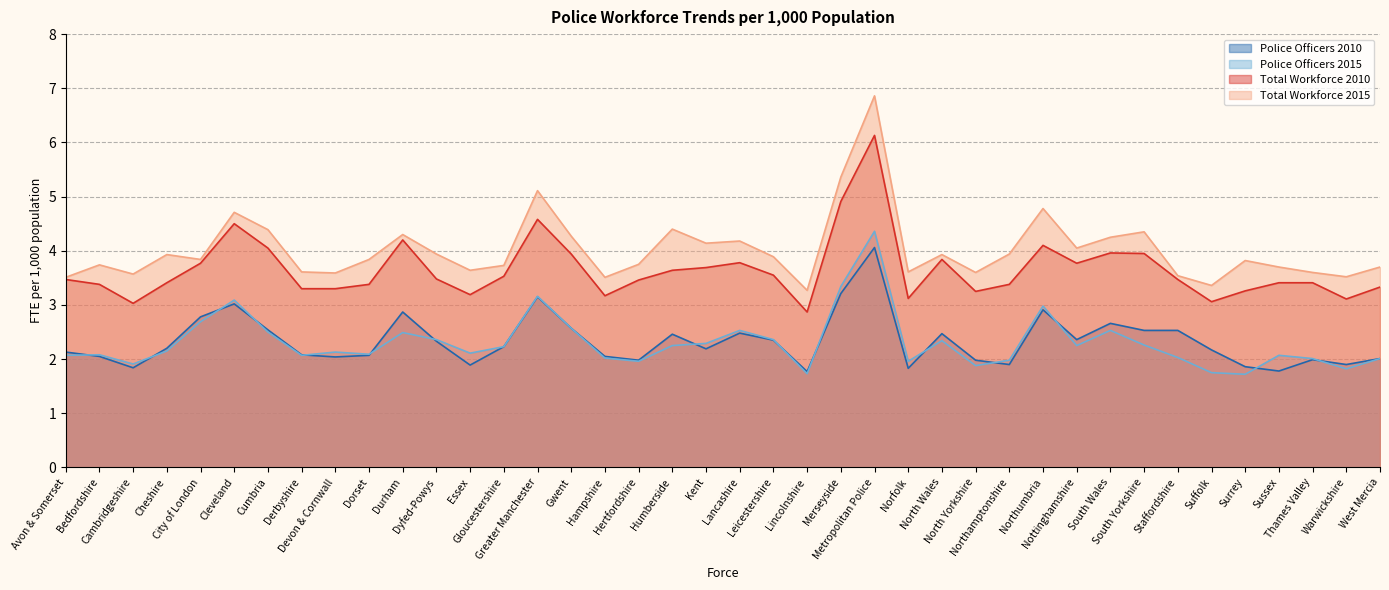

The Police Officers 2010 series shows 1.5 at South Yorkshire. True or false?

False